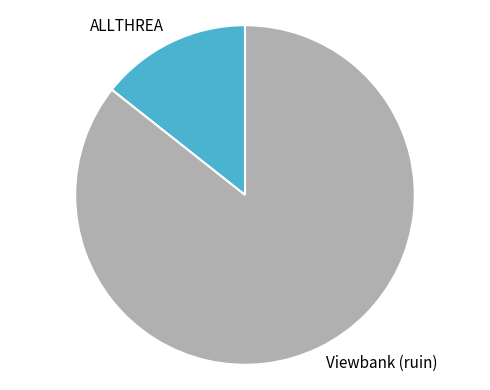

Combined, do ALLTHREA and Viewbank (ruin) account for over 50%?

Yes